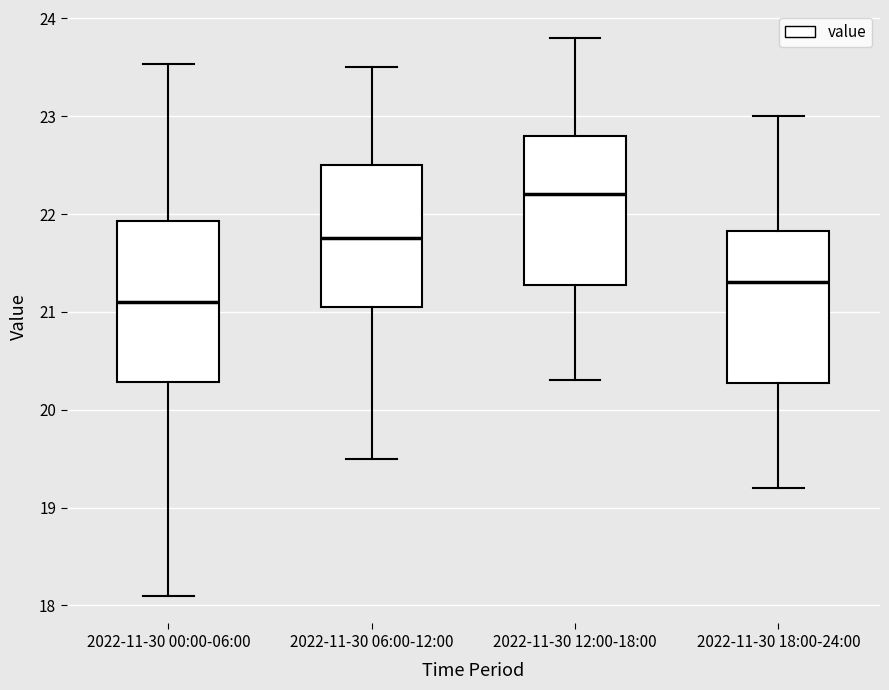

Which box's median line is the lowest?

2022-11-30 00:00-06:00